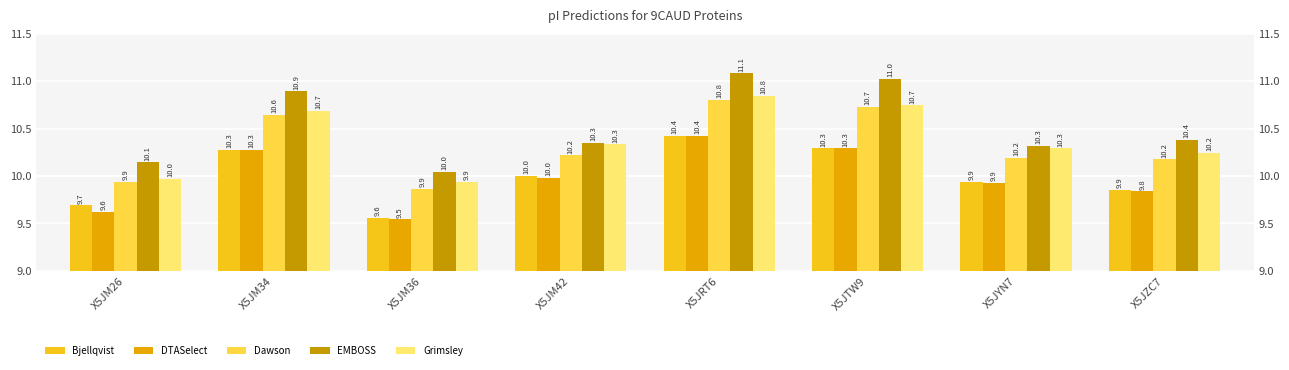

What is the label of the 6th bar from the left?

X5JTW9